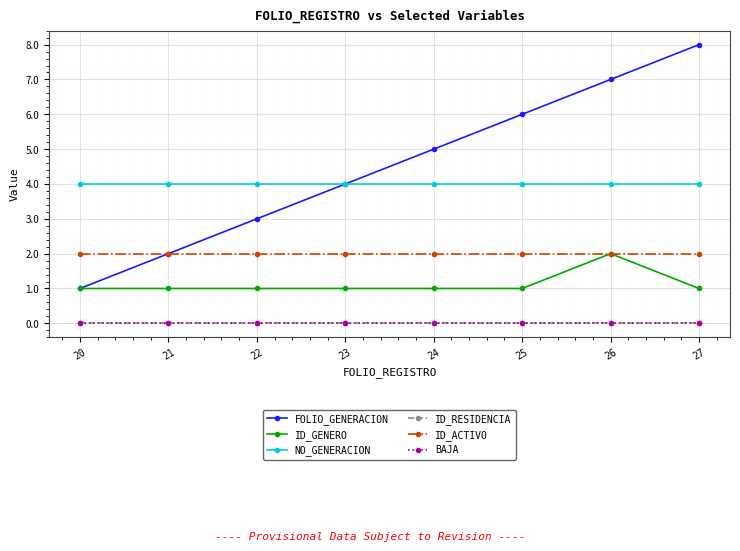

At which category is the sum across all series the highest?

26